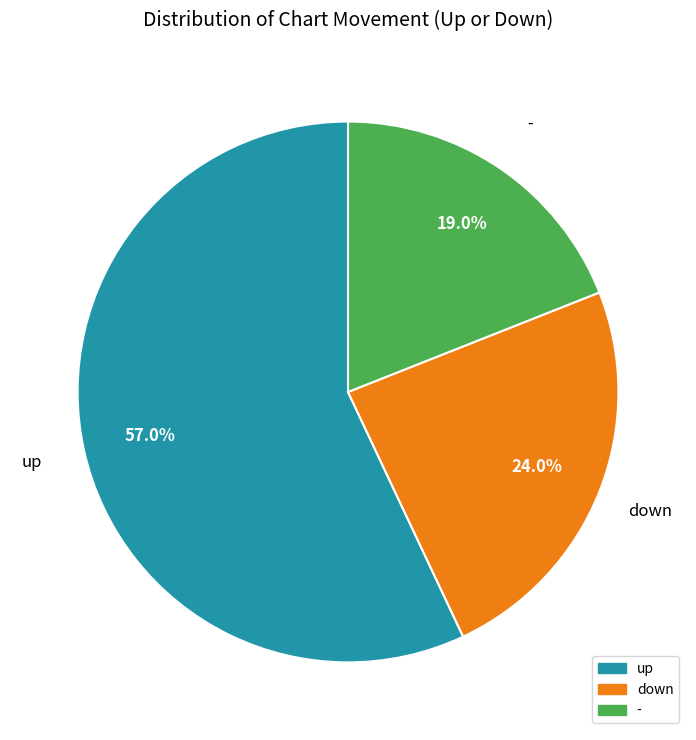

Approximately how many times larger is the value at up compared to -?

3.0